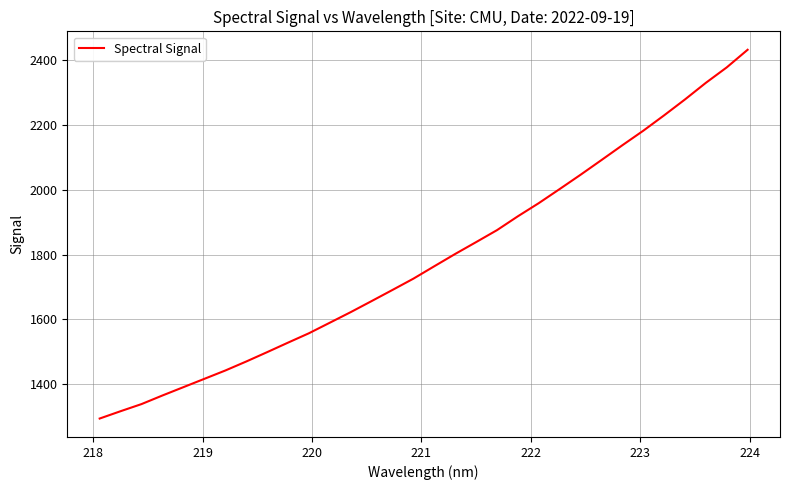

What is the smallest value displayed?

1294.0